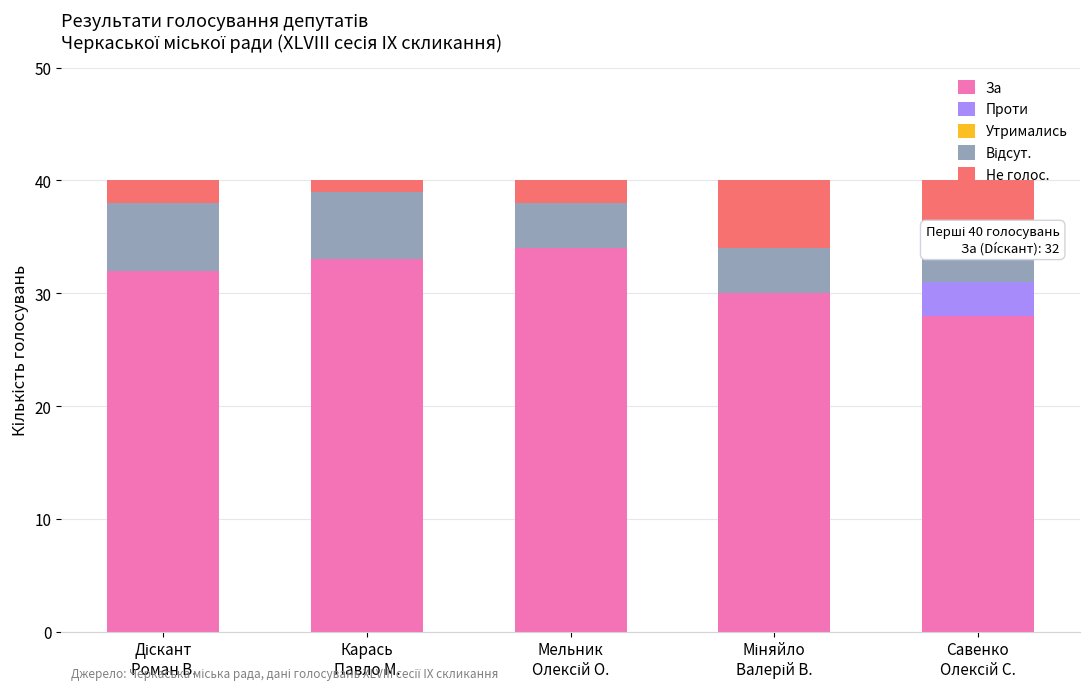

At how many categories does at least one series exceed 10?

5